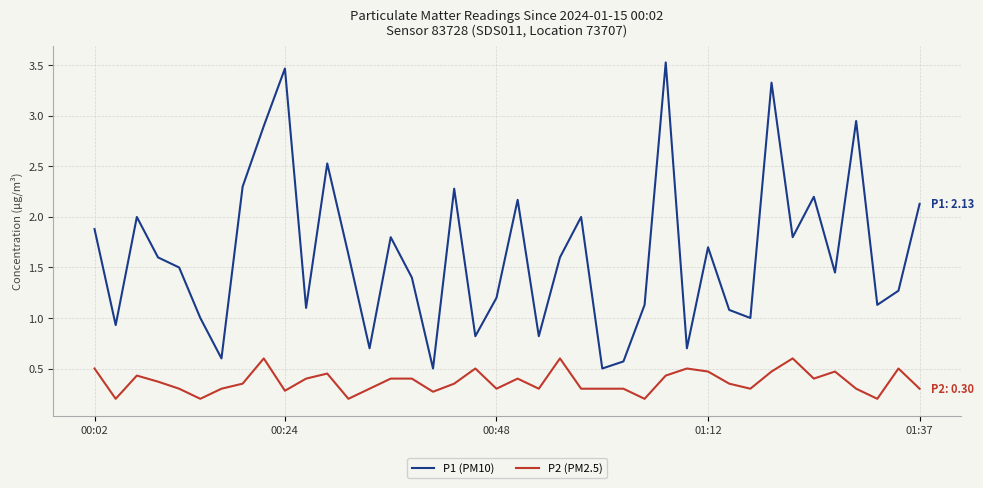

What is the highest value of the P2 (PM2.5) series?

0.6